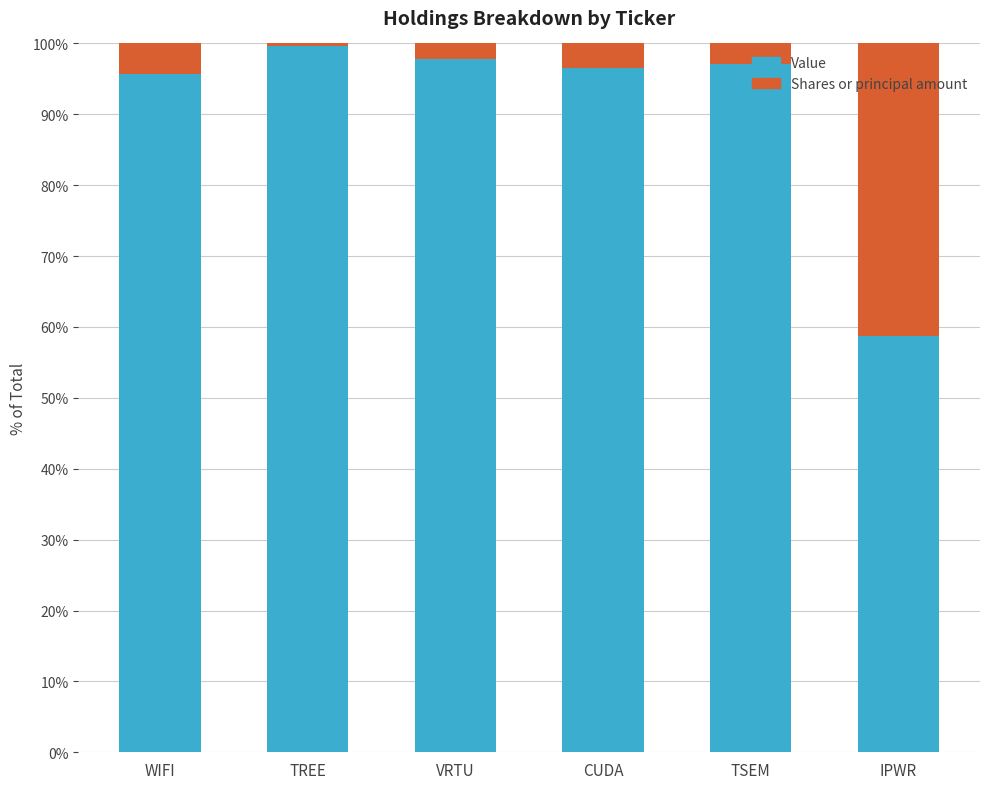

At which label does Value reach its peak?

TREE